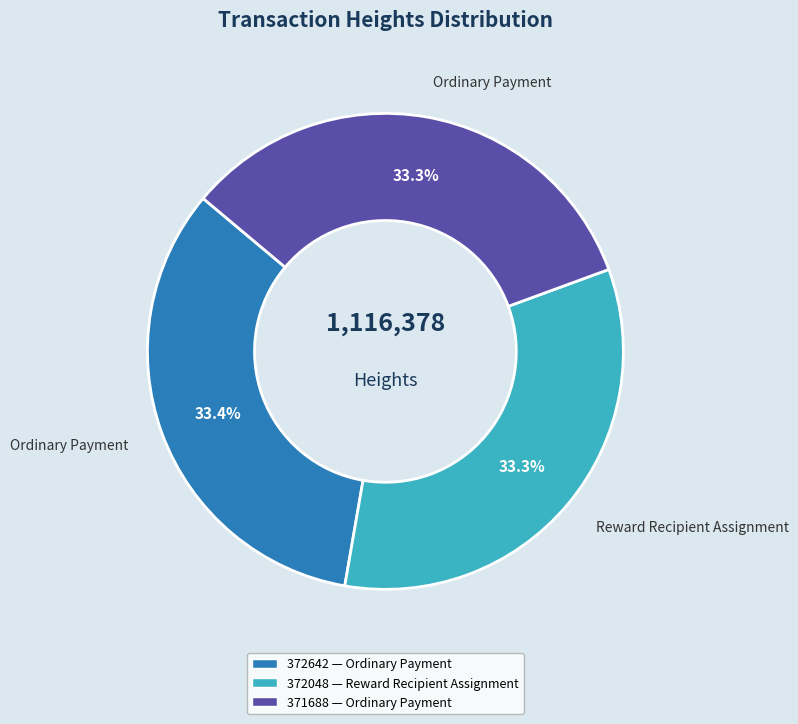

Is there a majority slice in this chart?

No